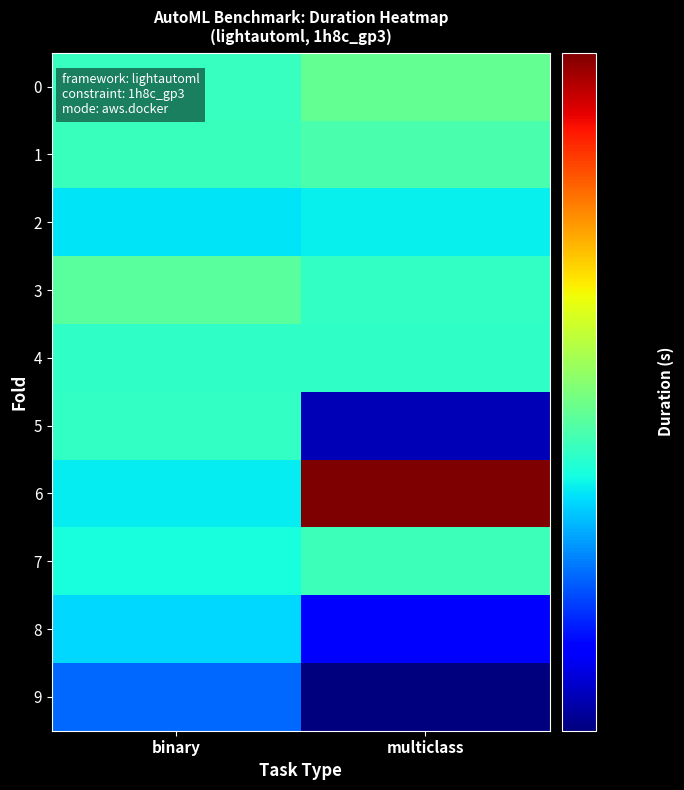

Between multiclass and binary, which is larger?

multiclass